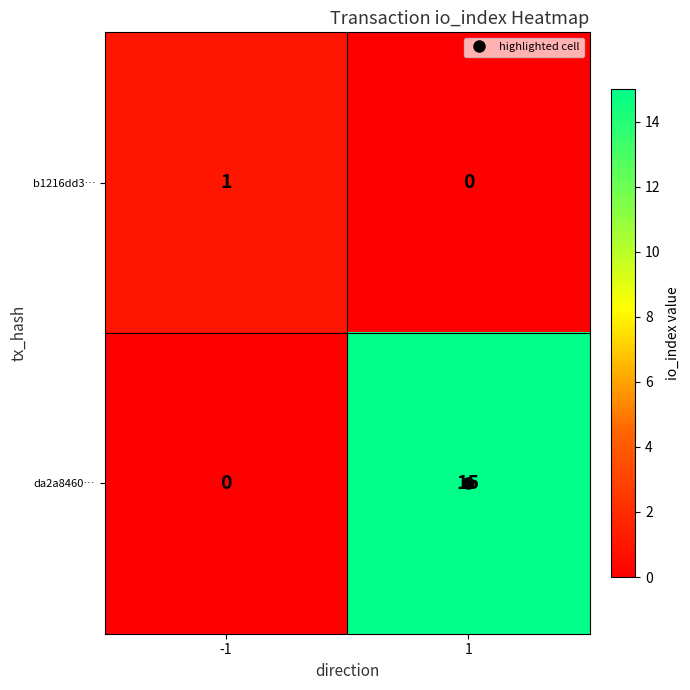

At how many categories does at least one series exceed 2?

1